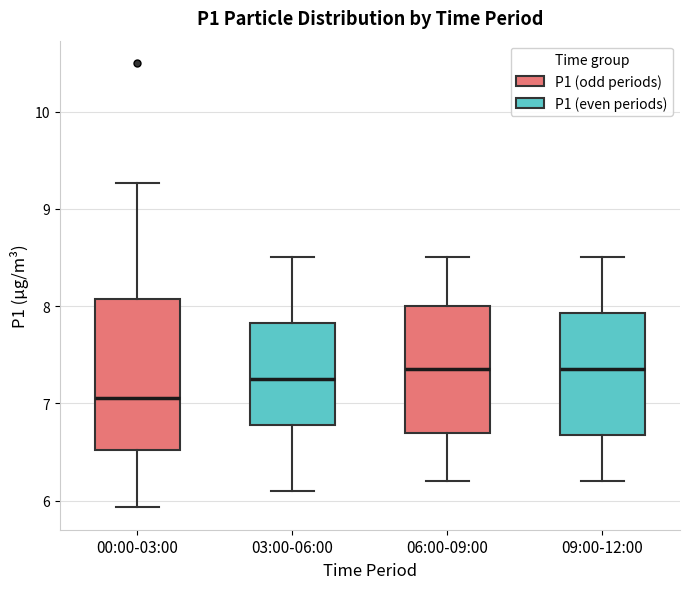

Reading left to right, read every box against the y-axis: the position of its median line, the range the box covers, and the ends of its whiskers. The values are not printed on the chart, so give them approximately, as read against the axis.

00:00-03:00: median 7.1, box 6.5 to 8.1, whiskers 5.9 to 9.3
03:00-06:00: median 7.3, box 6.8 to 7.8, whiskers 6.1 to 8.5
06:00-09:00: median 7.4, box 6.7 to 8.0, whiskers 6.2 to 8.5
09:00-12:00: median 7.4, box 6.7 to 7.9, whiskers 6.2 to 8.5